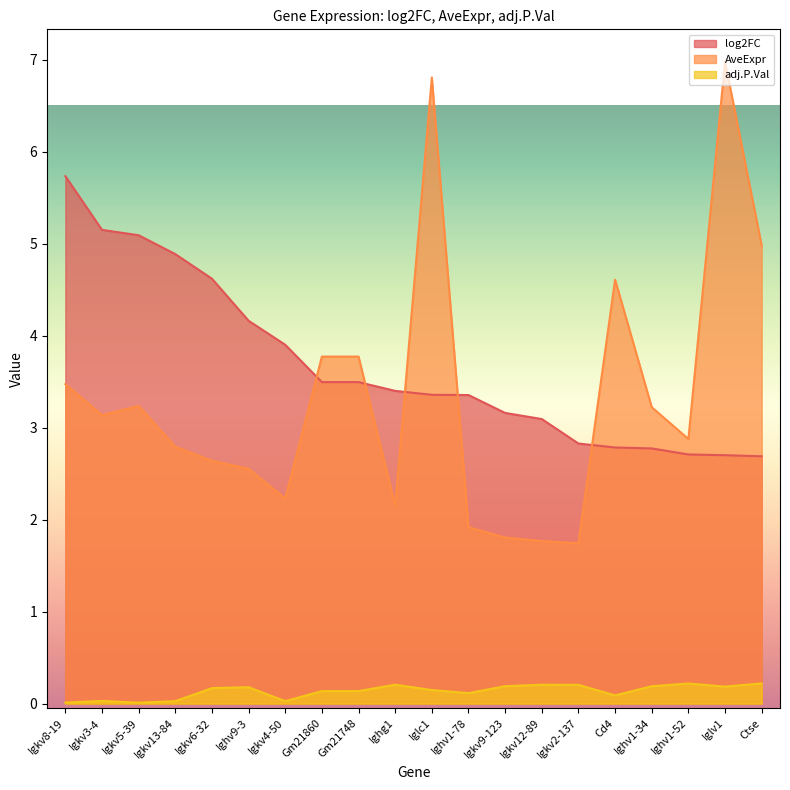

Does the chart have visible grid lines?

No